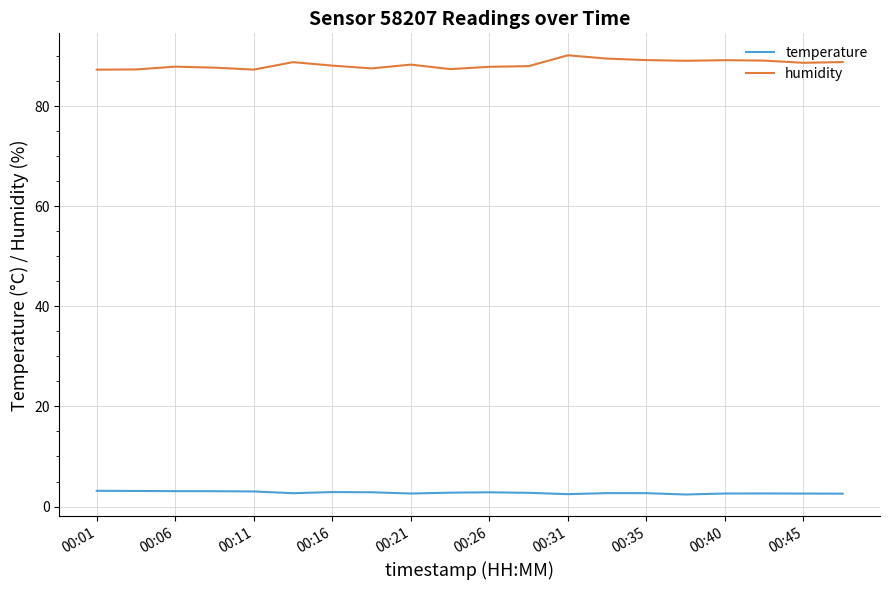

True or false: humidity and temperature intersect in this chart.

False